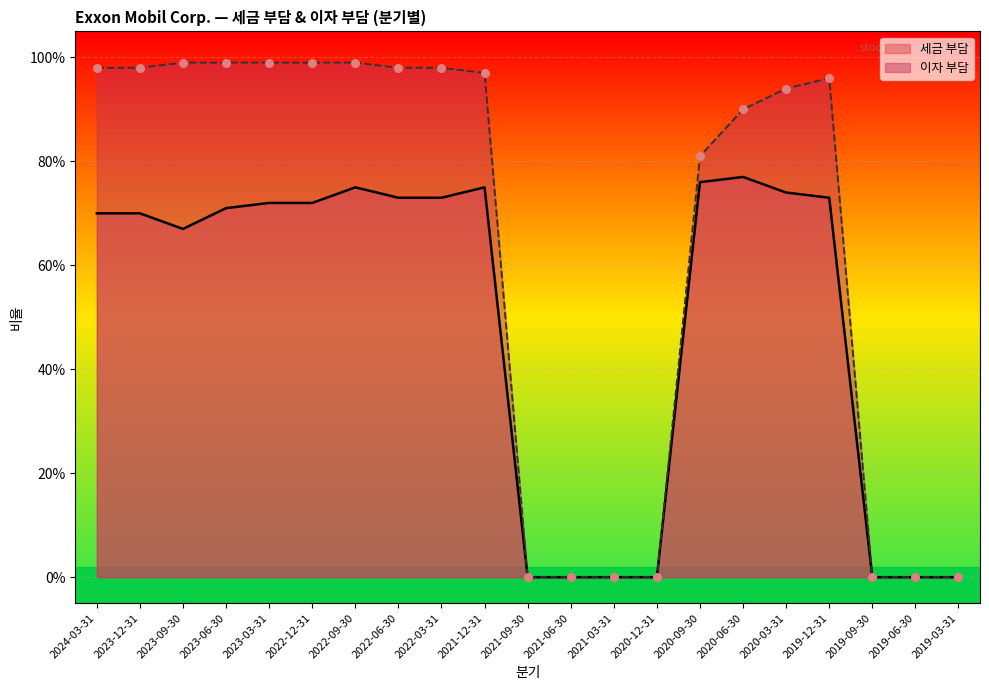

At which category is the sum across all series the highest?

2022-09-30